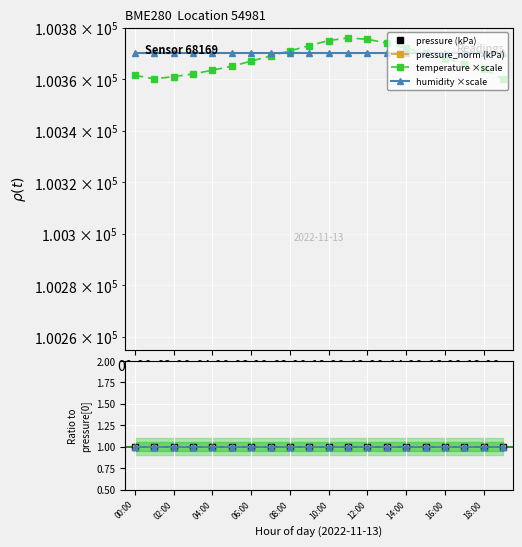

The pressure series shows 20.4 at 09:00. True or false?

False